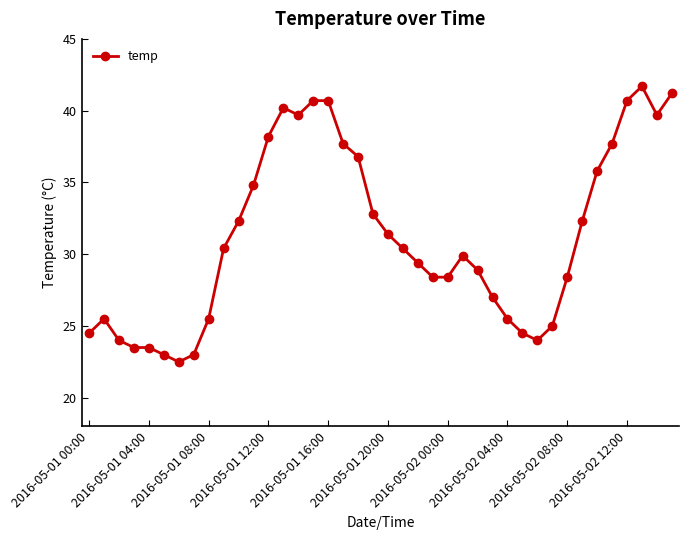

What is the smallest value displayed?

22.5